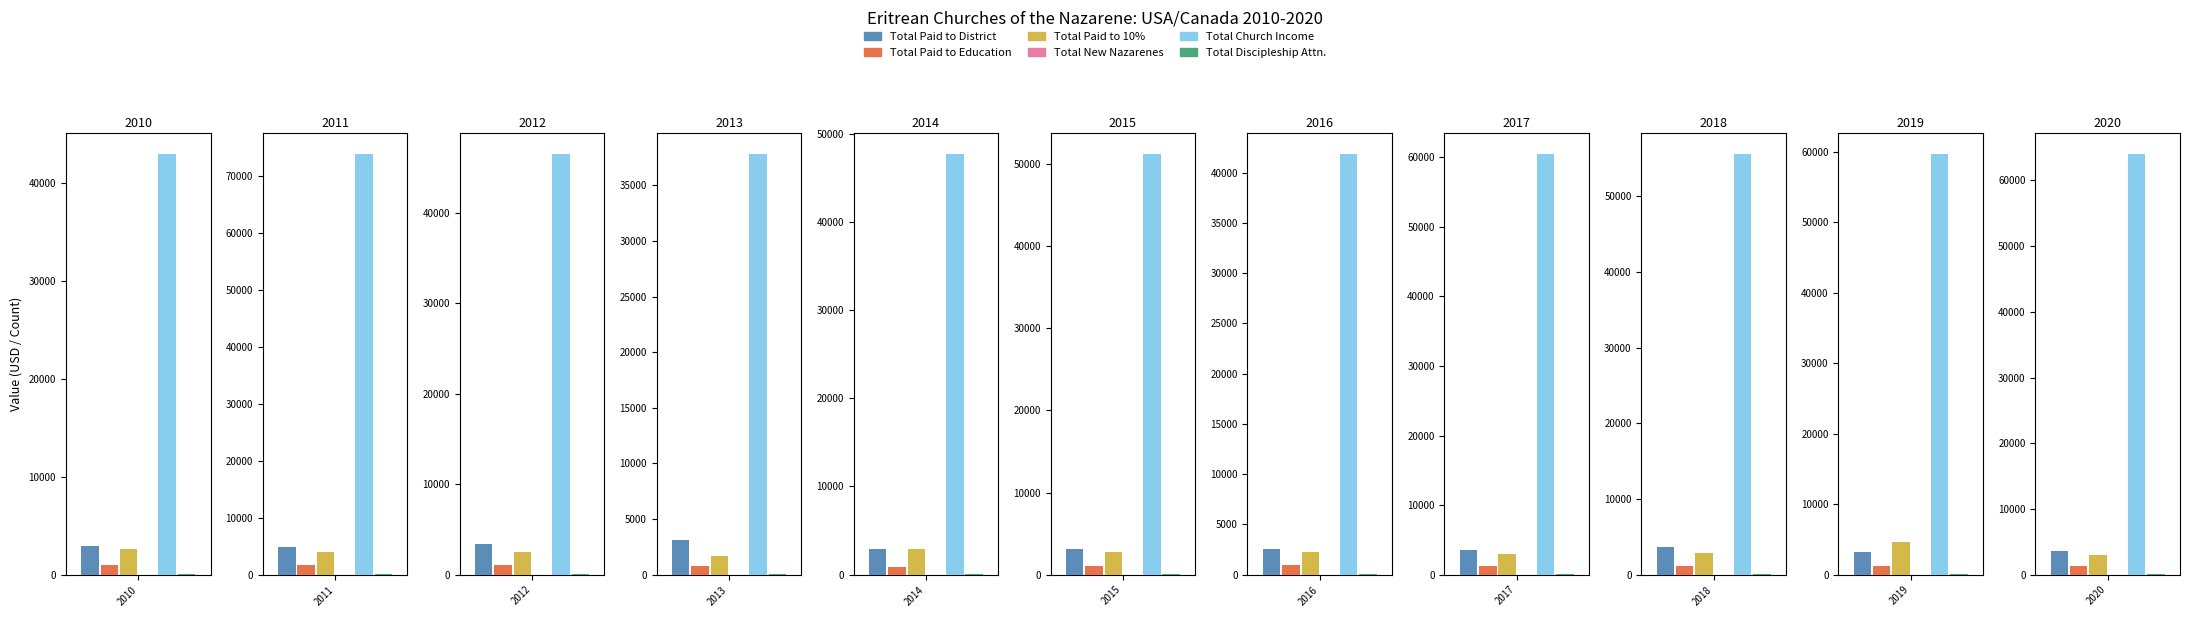

At how many categories does at least one series exceed 65192?

1